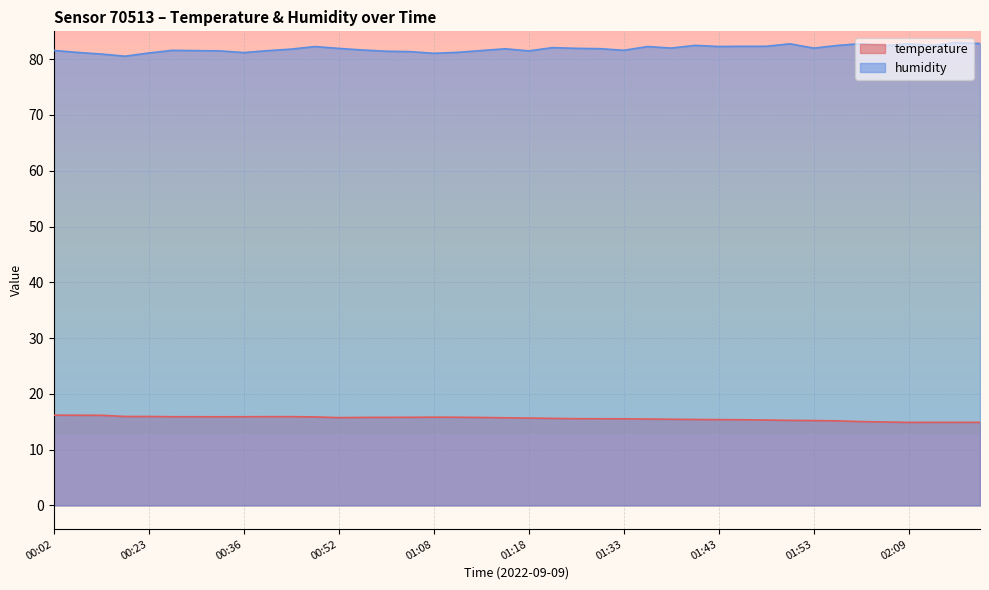

Where does the temperature series first go above 15?

00:02